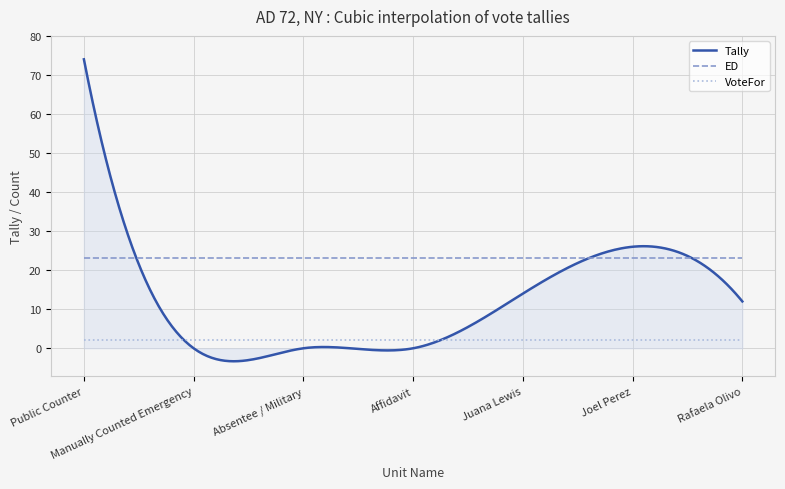

List the series in order of their overall mean, highest first.

ED, Tally, VoteFor